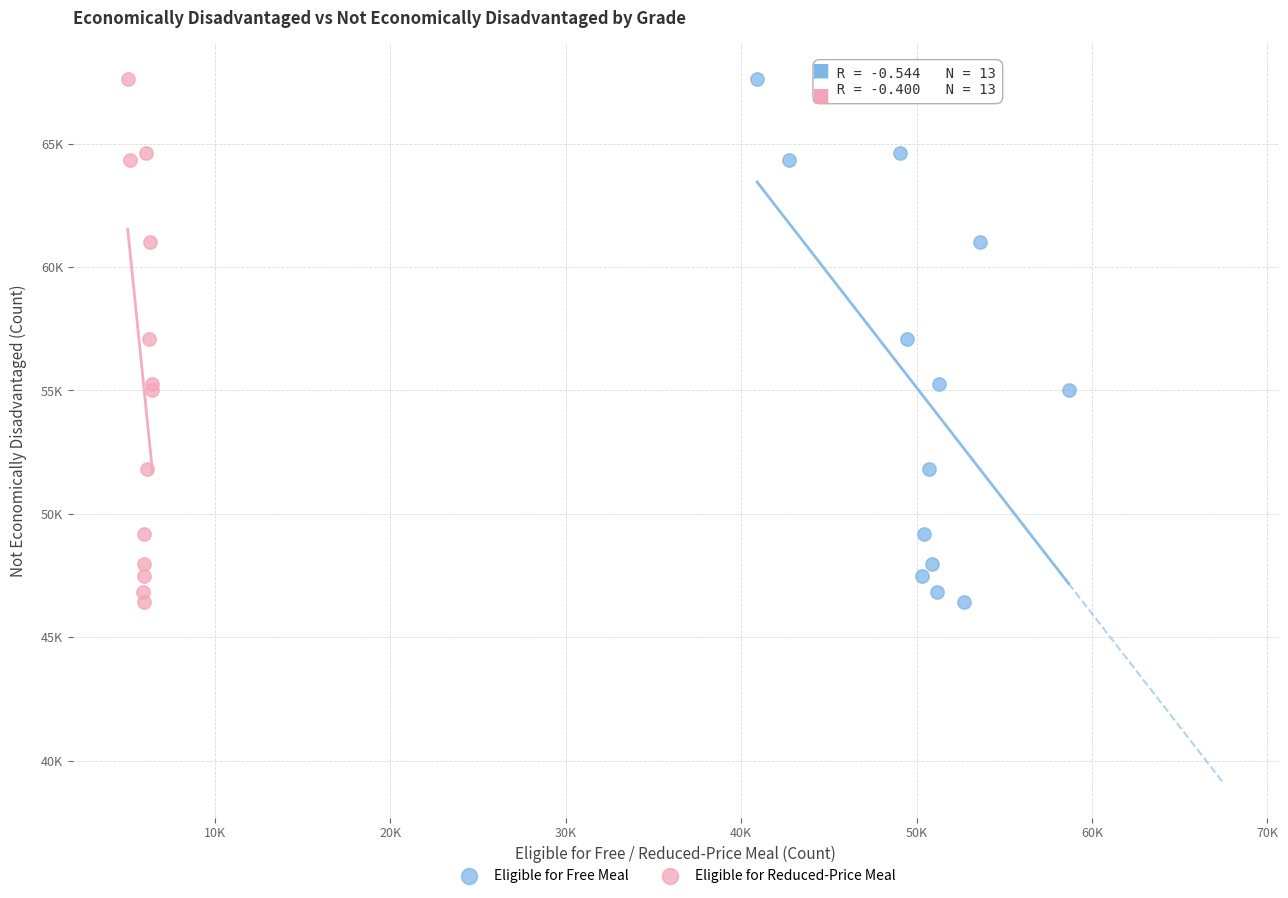

What are all the series names shown in the legend?

Eligible for Free Meal, Eligible for Reduced-Price Meal